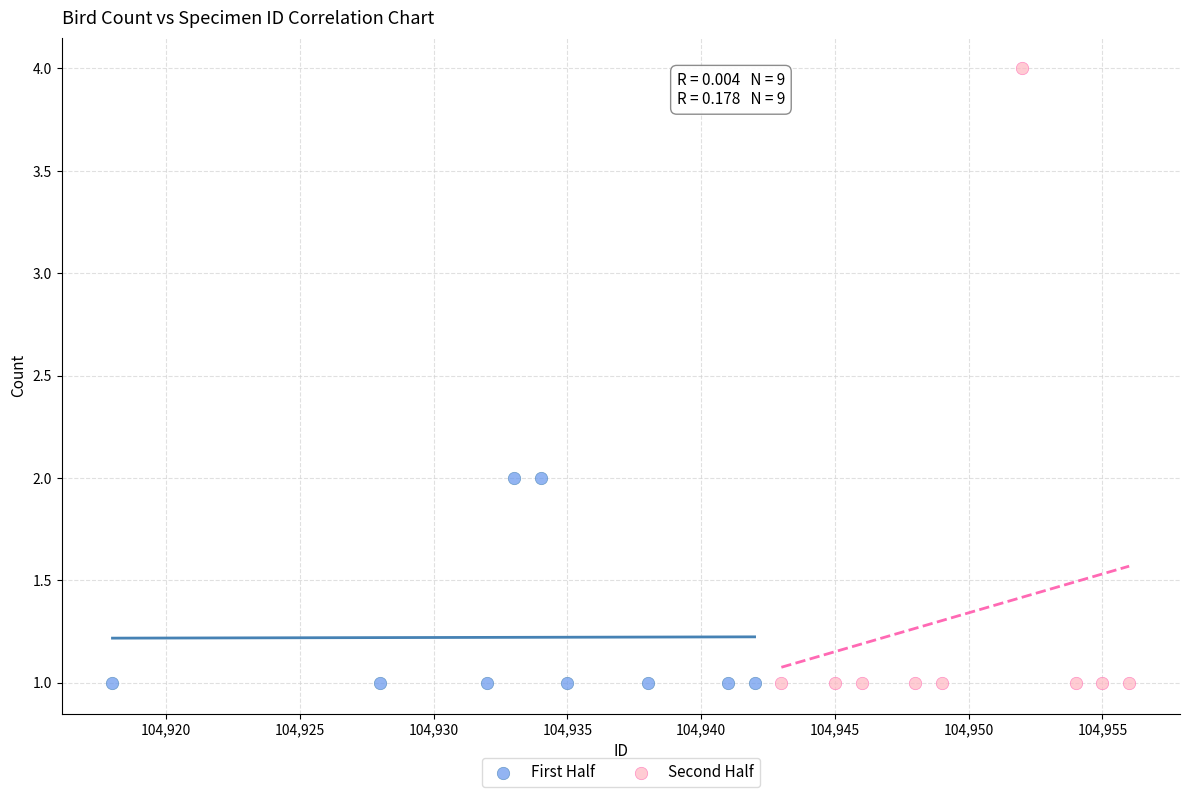

Which series has the largest Y range (max minus min)?

Second Half